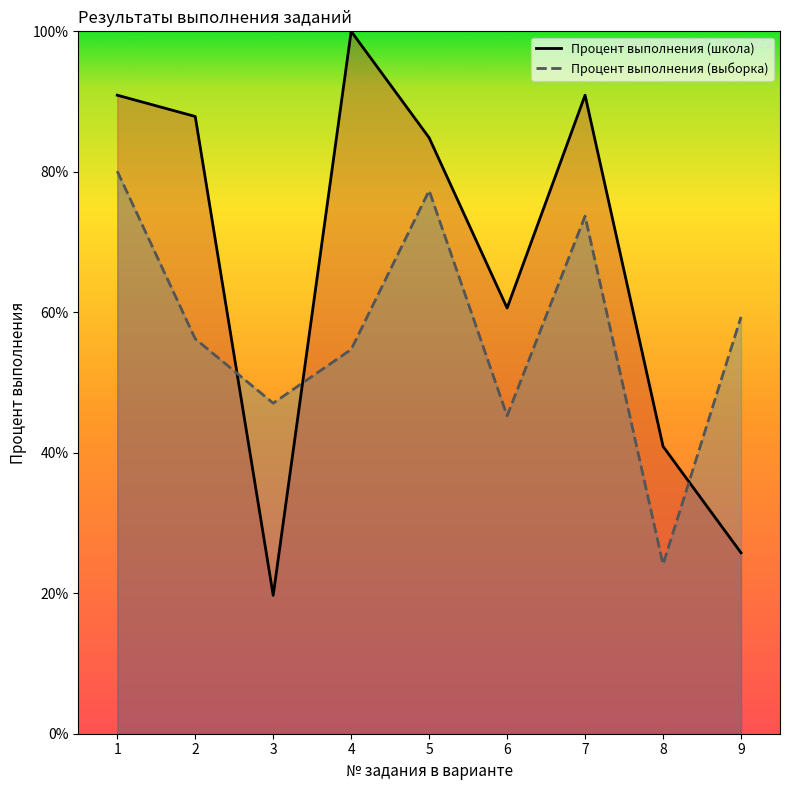

Between which two adjacent categories do Процент выполнения (выборка) and Процент выполнения (школа) first intersect?

2 and 3